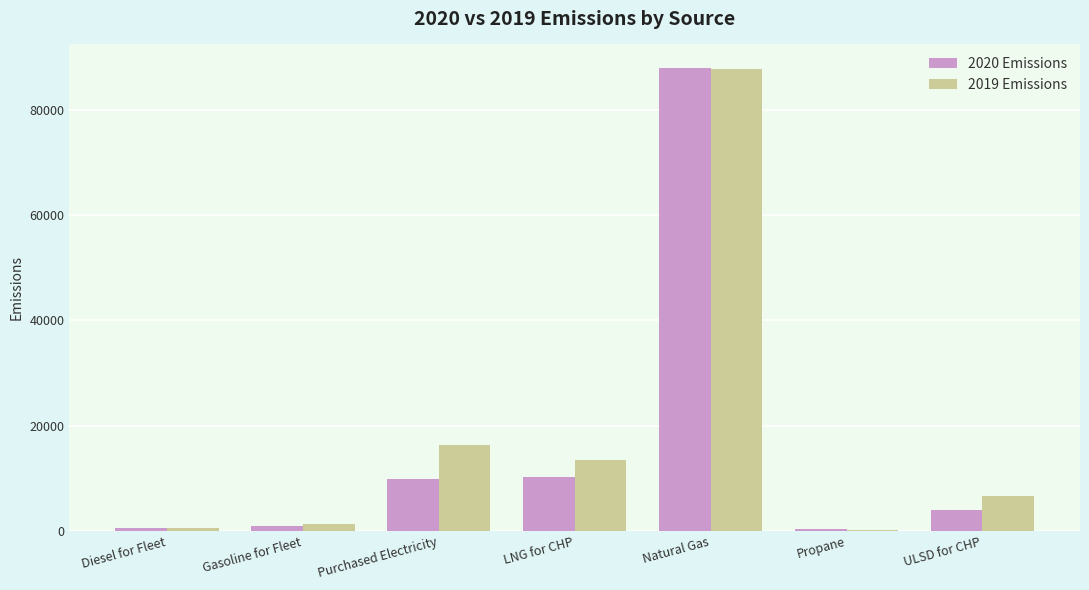

True or false: 2019 Emissions has a value of 18195 at LNG for CHP.

False